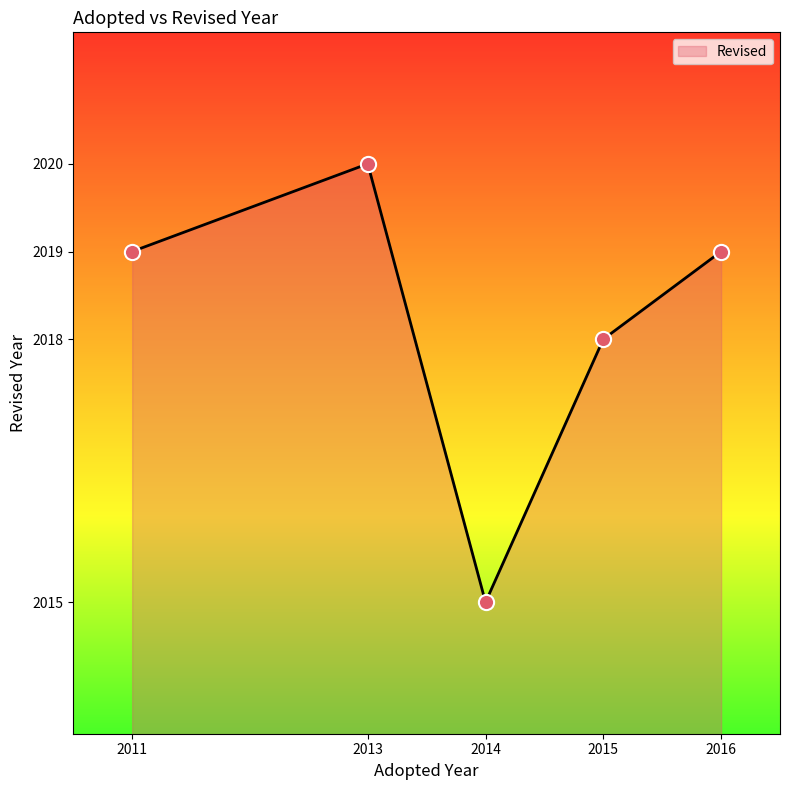

Between 2013 and 2014, which is larger?

2013